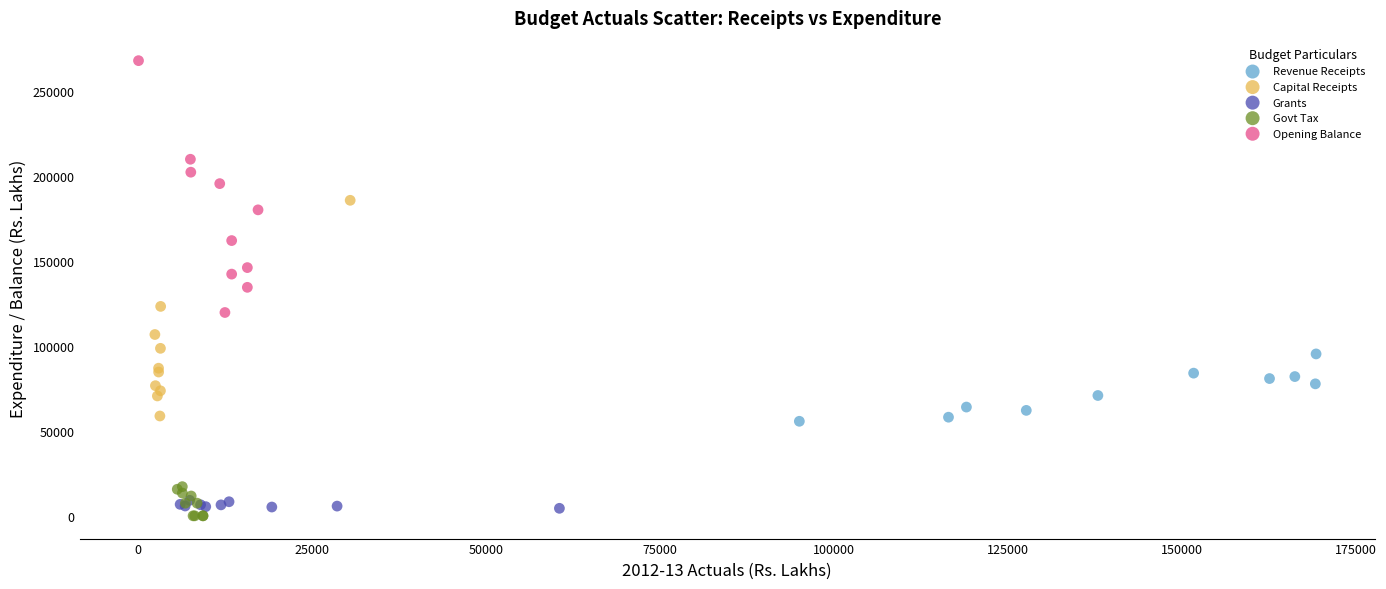

Which series reaches the maximum Y coordinate?

Opening Balance